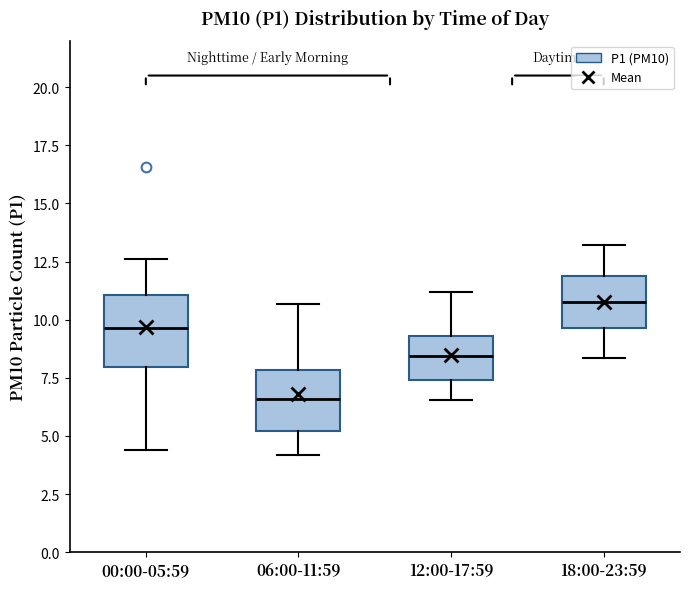

Where does the median line of the box for 06:00-11:59 sit on the y-axis? The values are not printed on the chart, so give them approximately, as read against the axis.

6.5